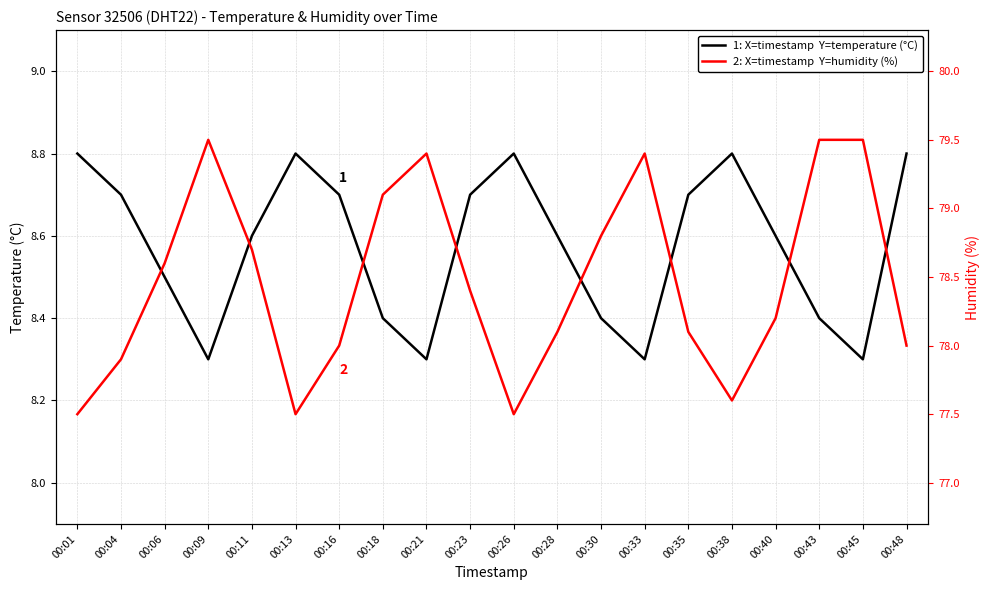

How many times do temperature (°C) and humidity (%) cross each other?

8